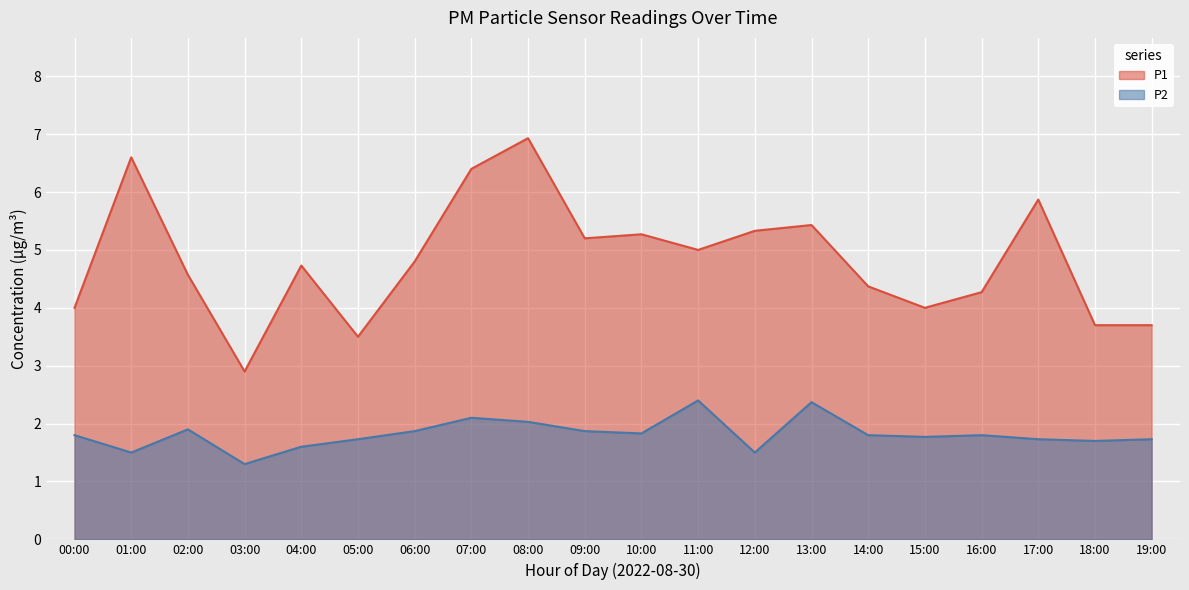

True or false: P1 has a value of 4.6 at 02:00.

True